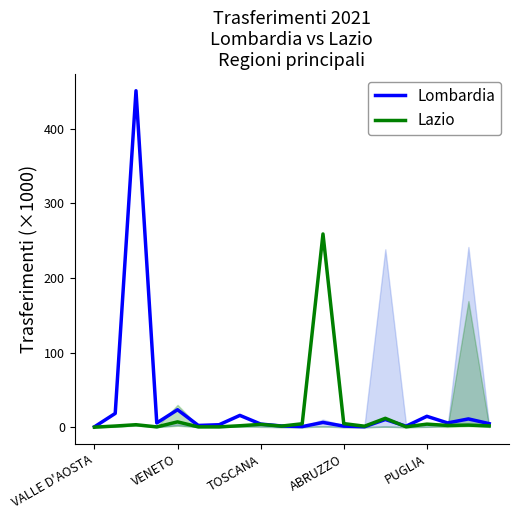

What is the difference between the maximum and minimum values in the Lombardia series?

450.3